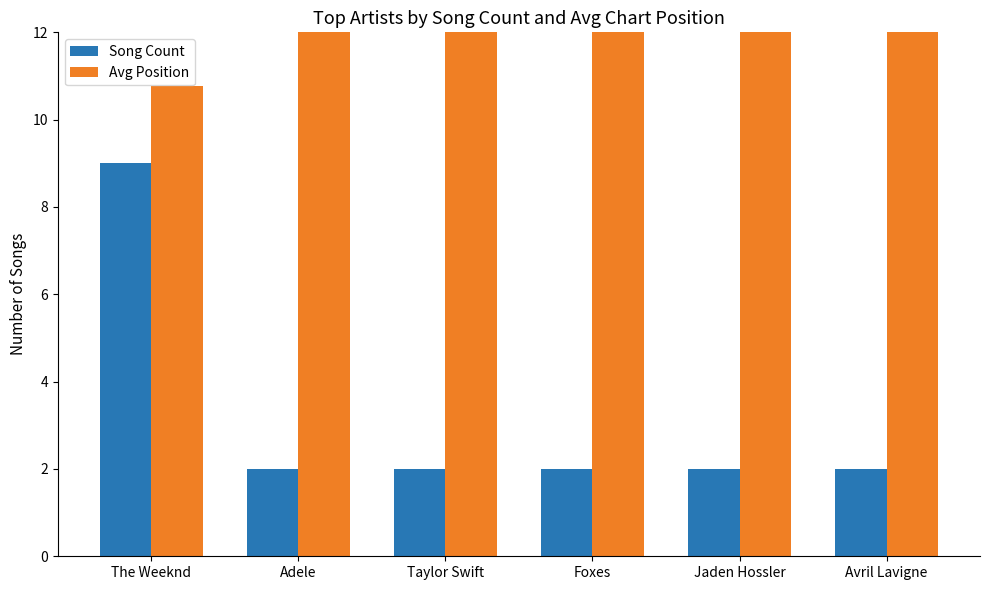

List the labels in order of Song Count value, smallest first.

Adele, Taylor Swift, Foxes, Jaden Hossler, Avril Lavigne, The Weeknd